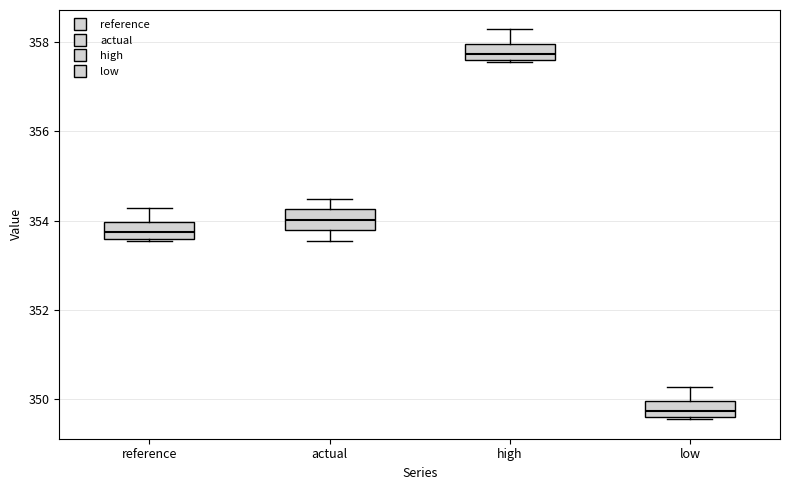

Where does the upper whisker of the box for high end on the y-axis? The values are not printed on the chart, so give them approximately, as read against the axis.

358.2